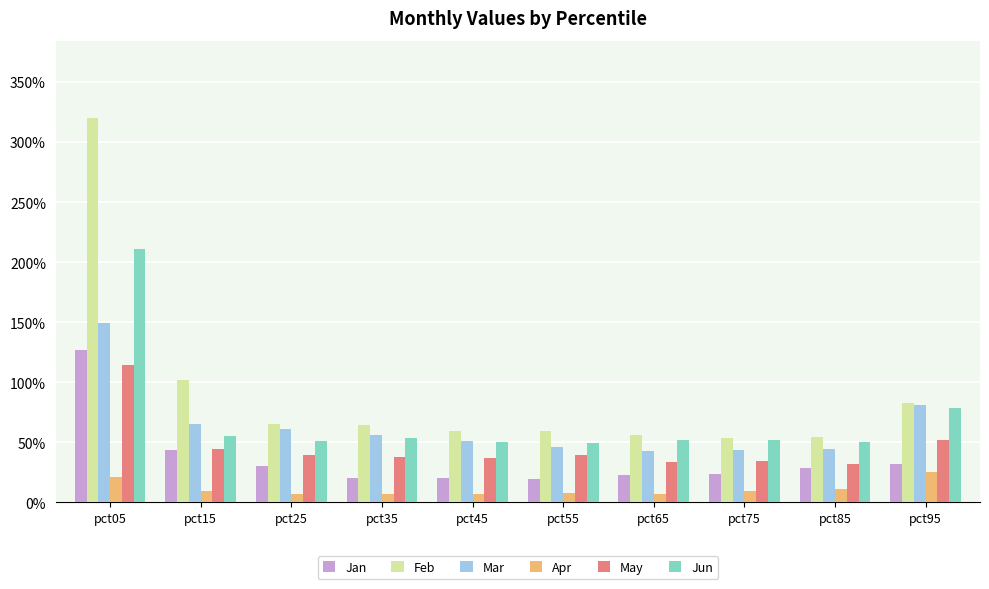

The value of Jun at pct15 is 0.3. True or false?

False